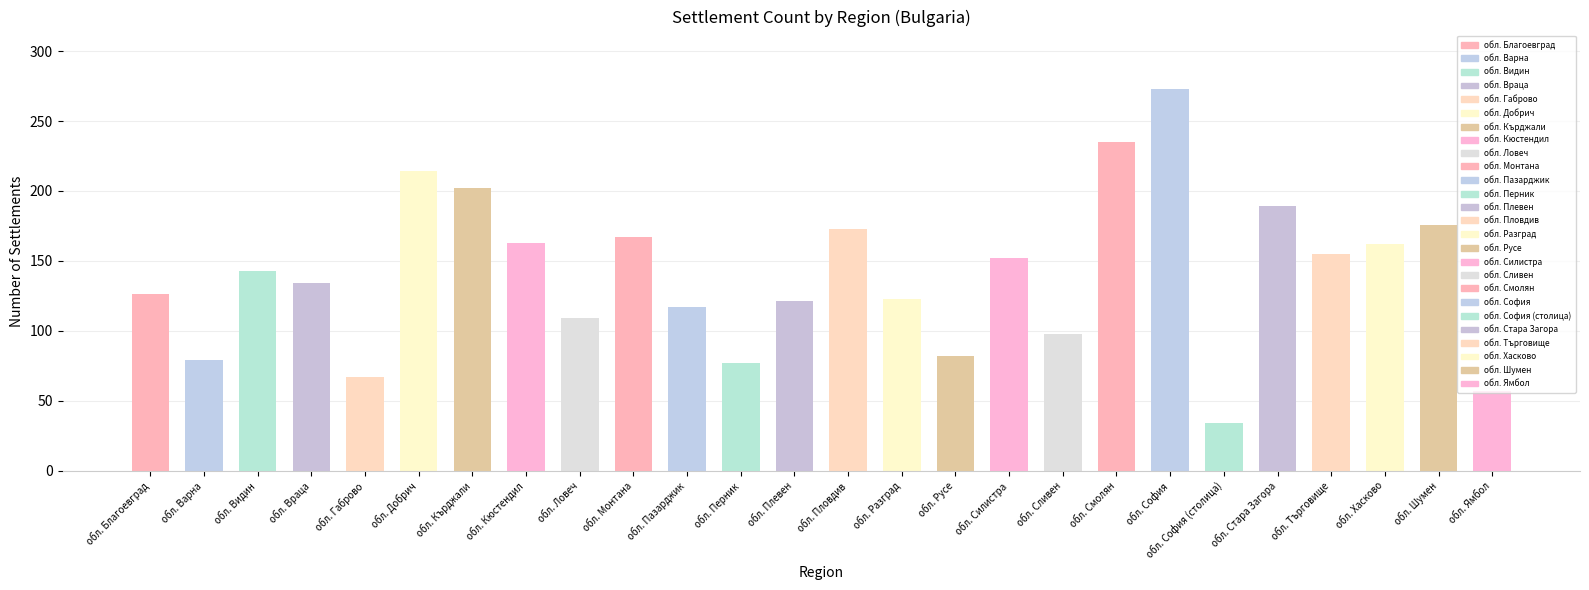

What position from the right is обл. Пазарджик?

16